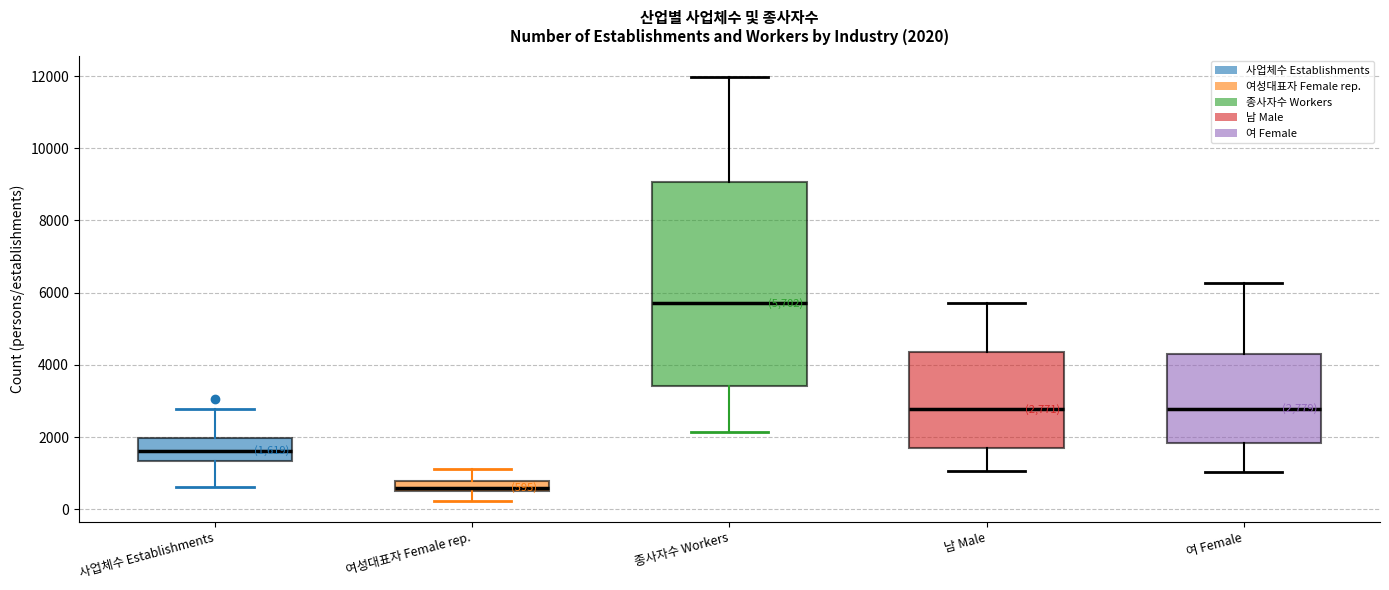

Which box is the tallest, from its lower edge to its upper edge?

종사자수 Workers